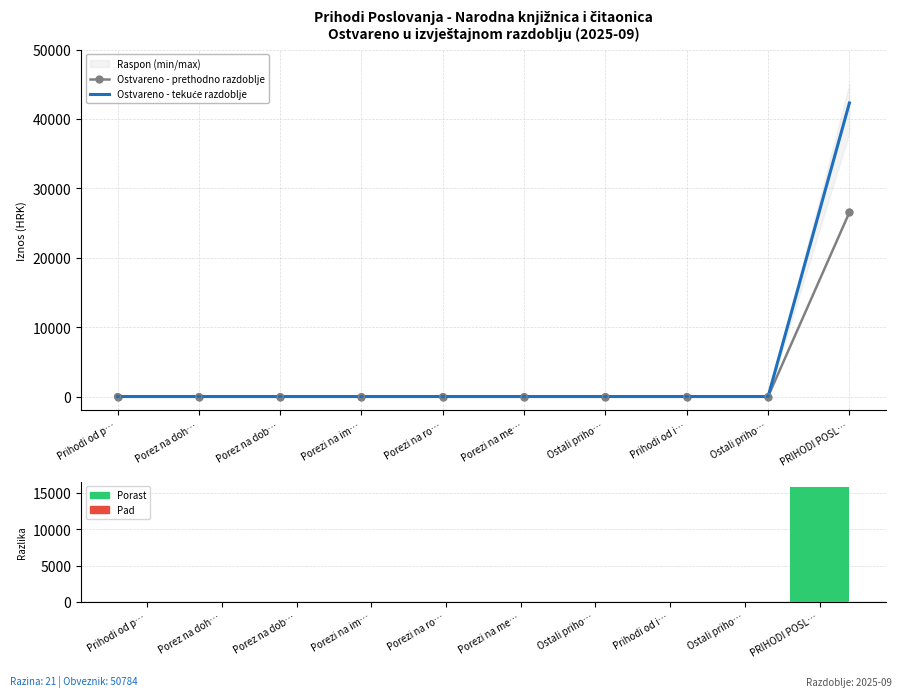

At how many categories does at least one series exceed 35341?

1